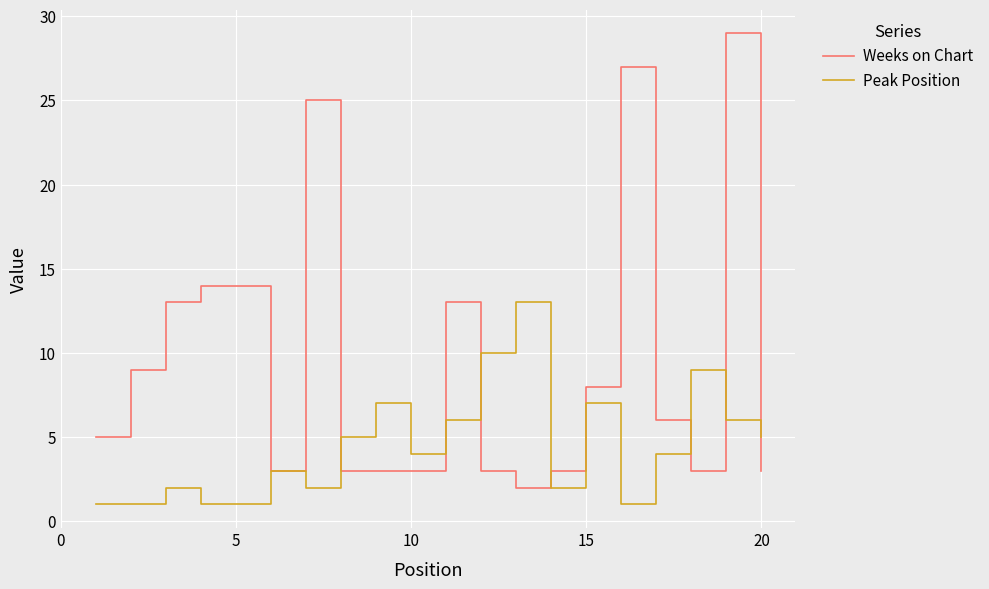

Which series has the widest spread of values?

Weeks on Chart